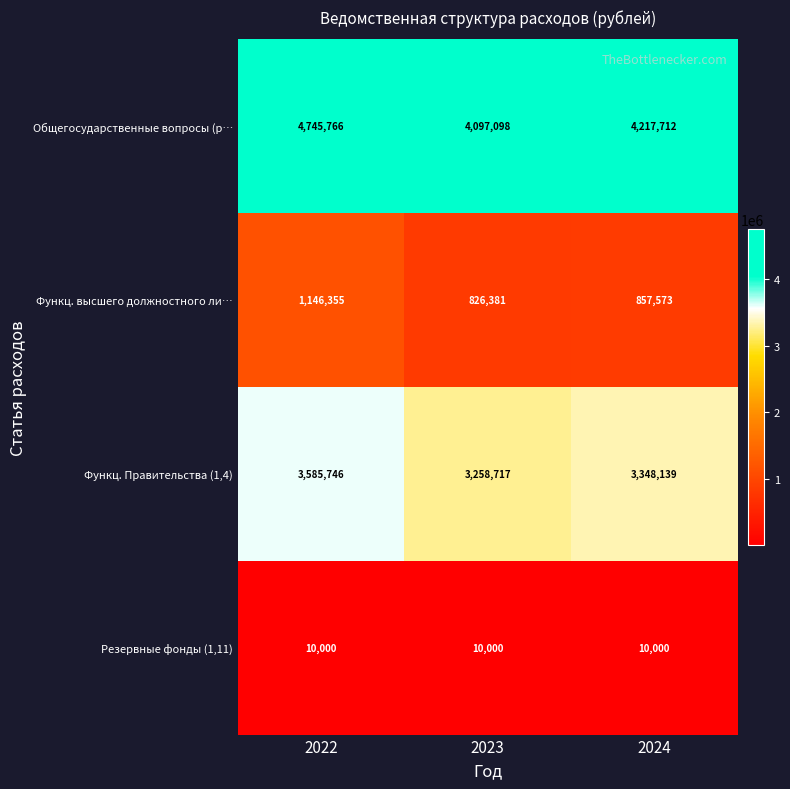

True or false: Функц. Правительства (1,4) has a value of 5663228 at 2022.

False